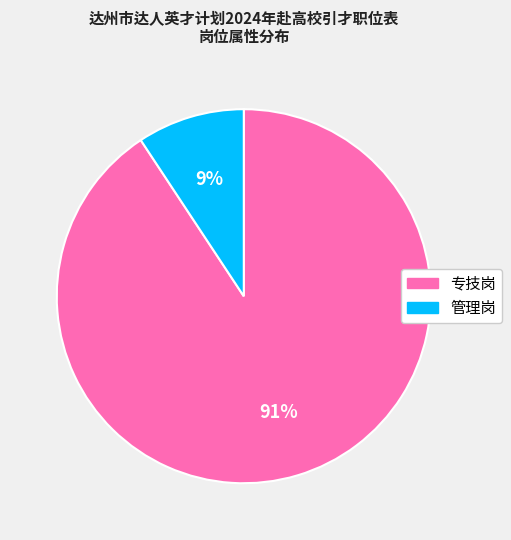

To the nearest percent, what is the combined percentage of 管理岗 and 专技岗?

100%